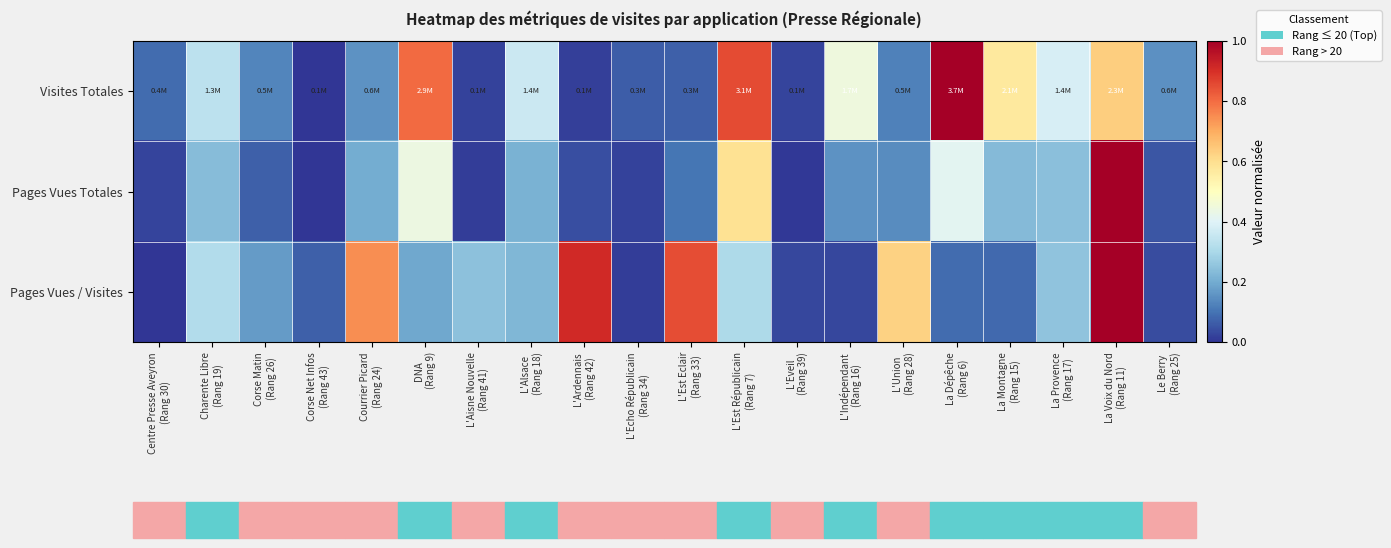

Which label corresponds to the smallest value in the chart?

Corse Net Infos
(Rang 43)